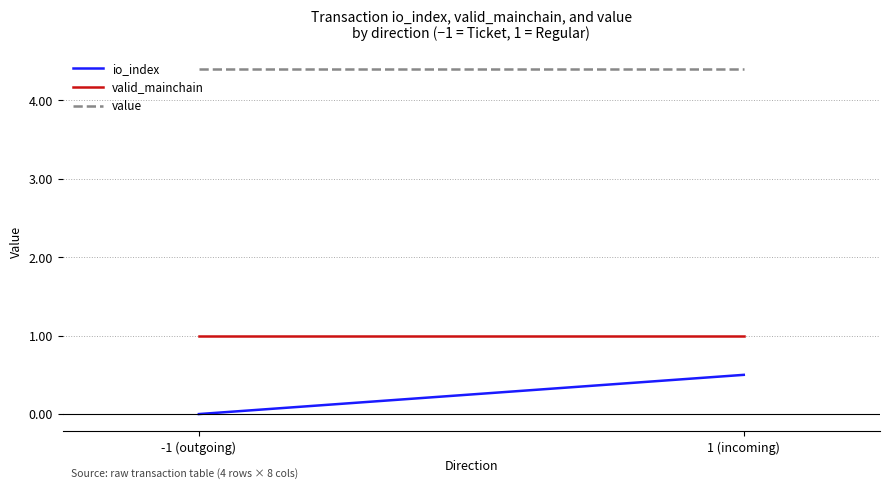

What value does the io_index series have at 1 (incoming)?

0.5